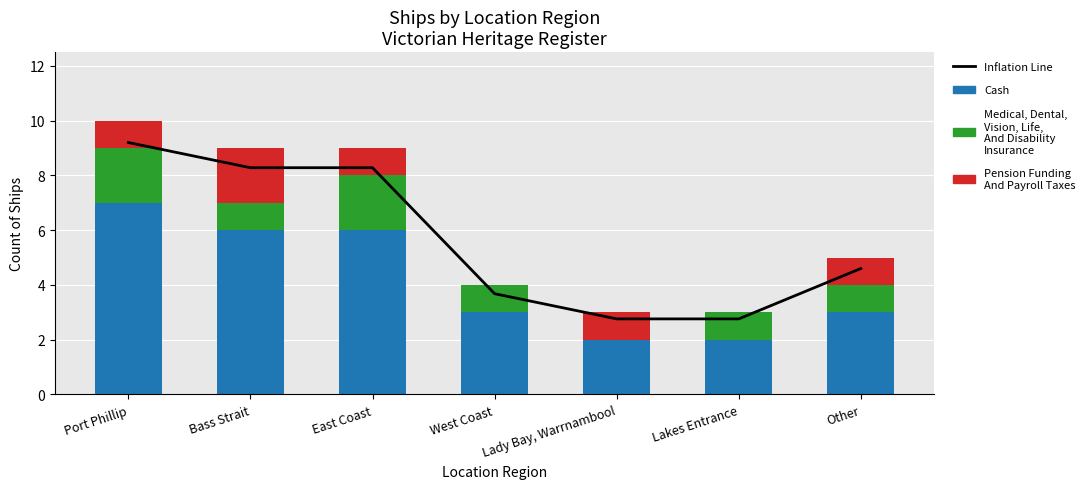

Where does the Cash series first go above 3?

Port Phillip